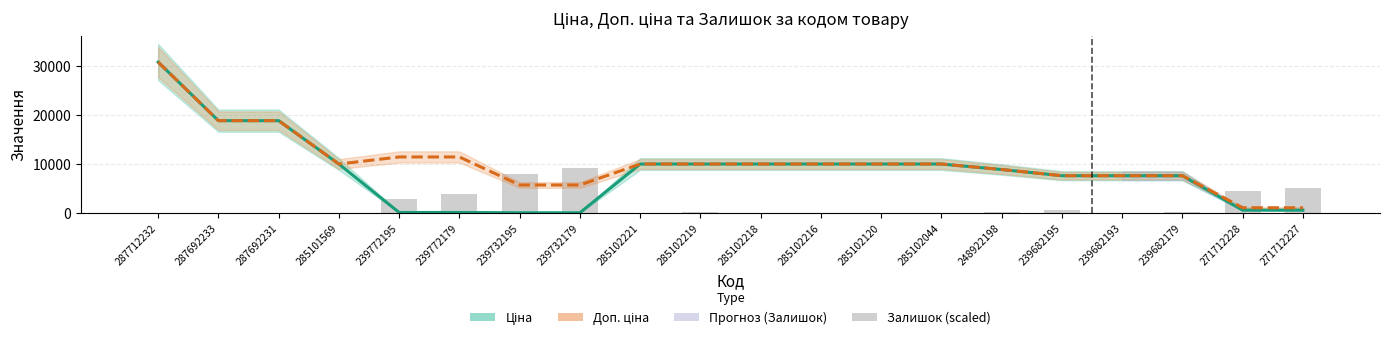

Rank the series by their maximum value, from highest to lowest.

Ціна, Доп. ціна, Залишок (scaled)